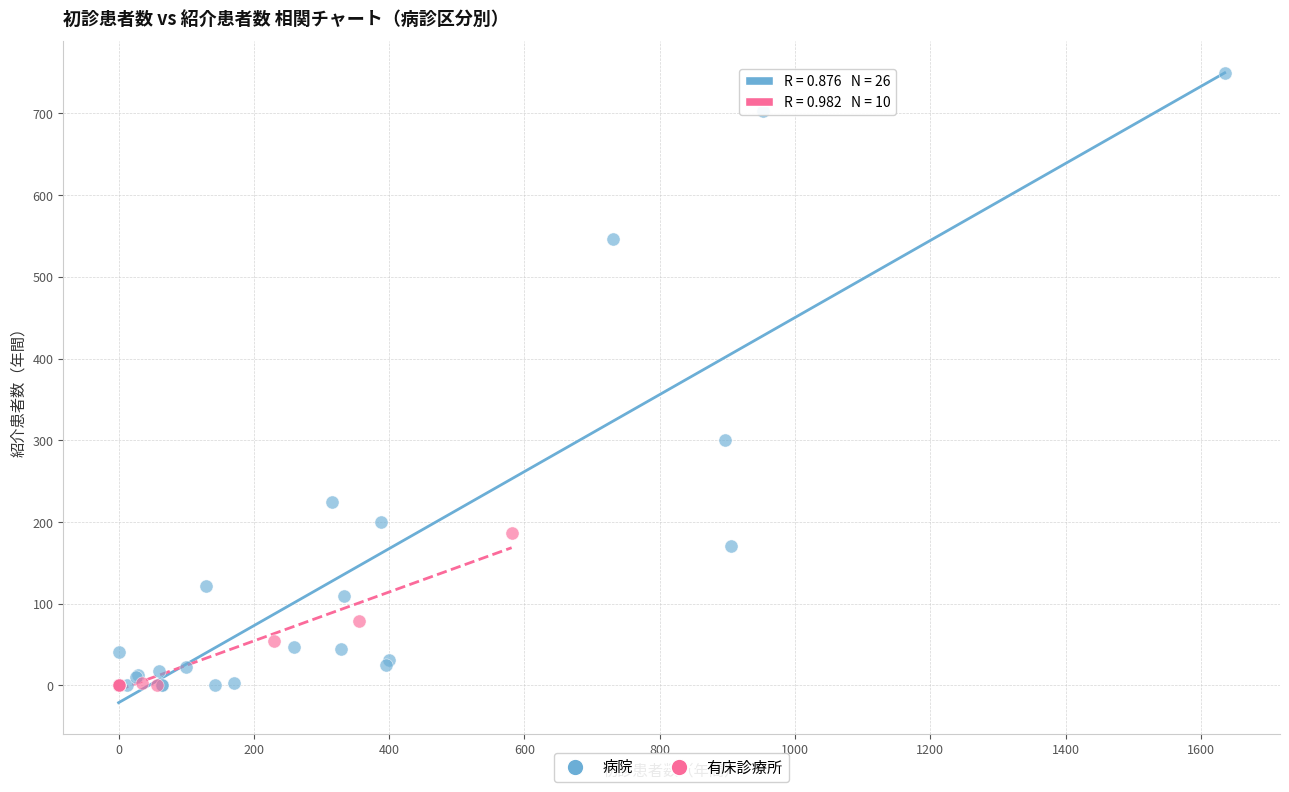

Which series has the widest spread of Y values?

病院